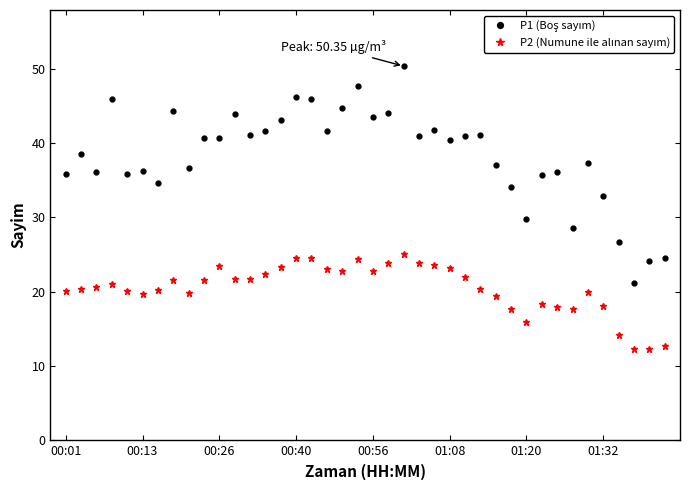

Does the chart display data point markers on the line(s)?

Yes